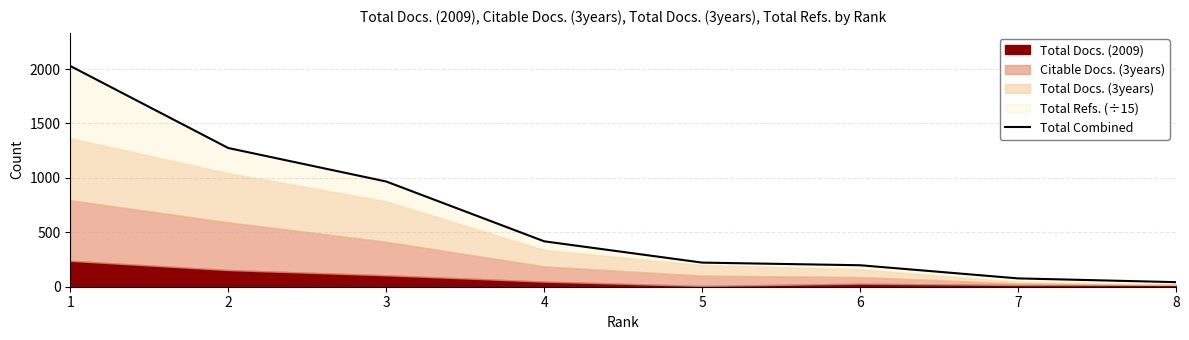

Rank the categories by value from lowest to highest.

8, 7, 6, 5, 4, 3, 2, 1